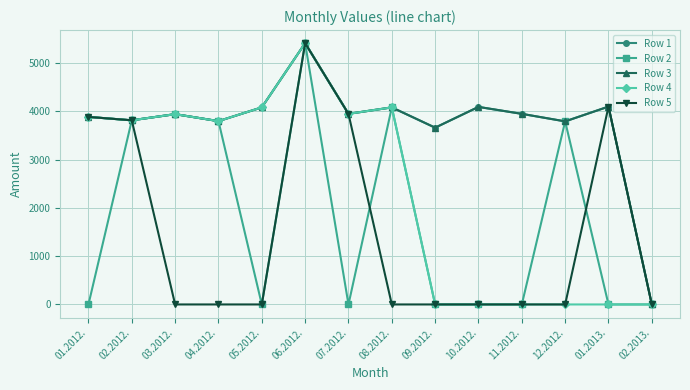

Which series has the largest total across all categories?

Row 1